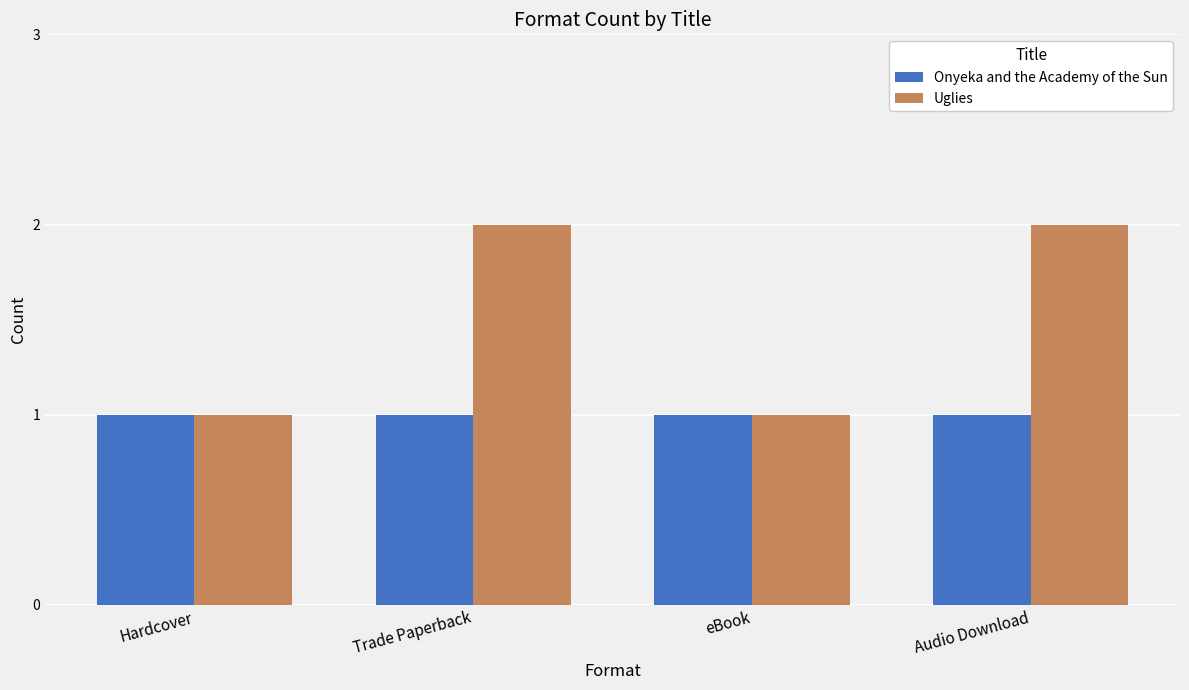

Is it true that Uglies equals 1 at eBook?

True